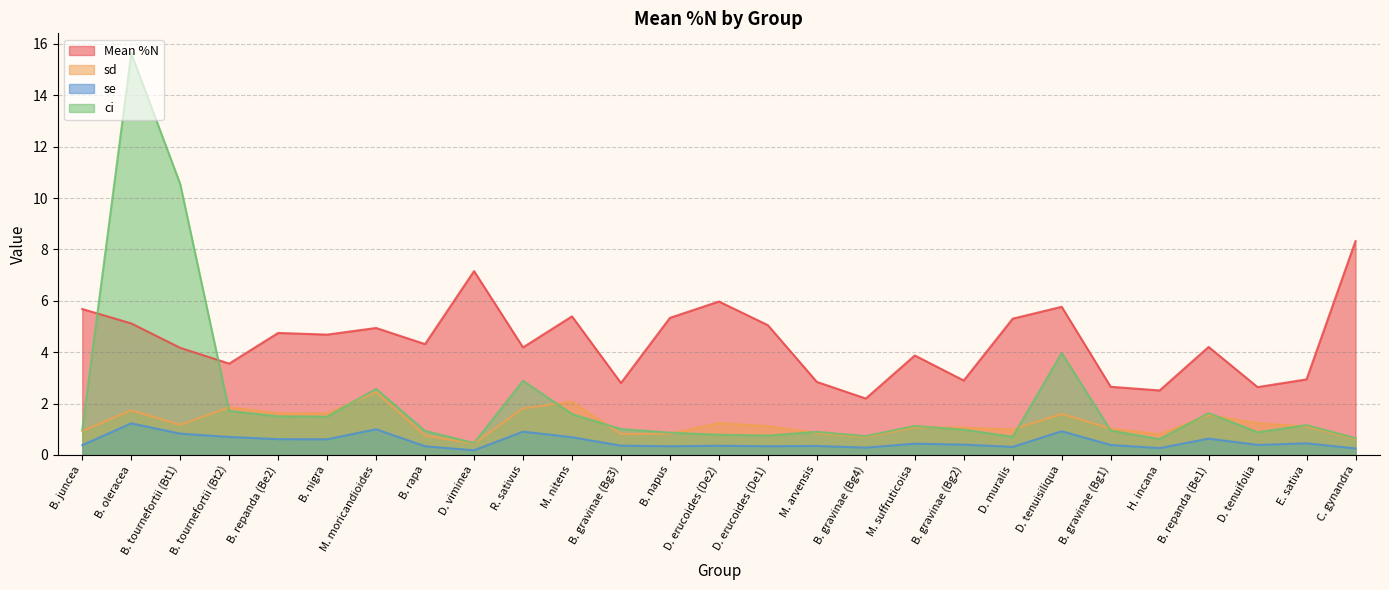

What position from the left is M. moricandioides?

7